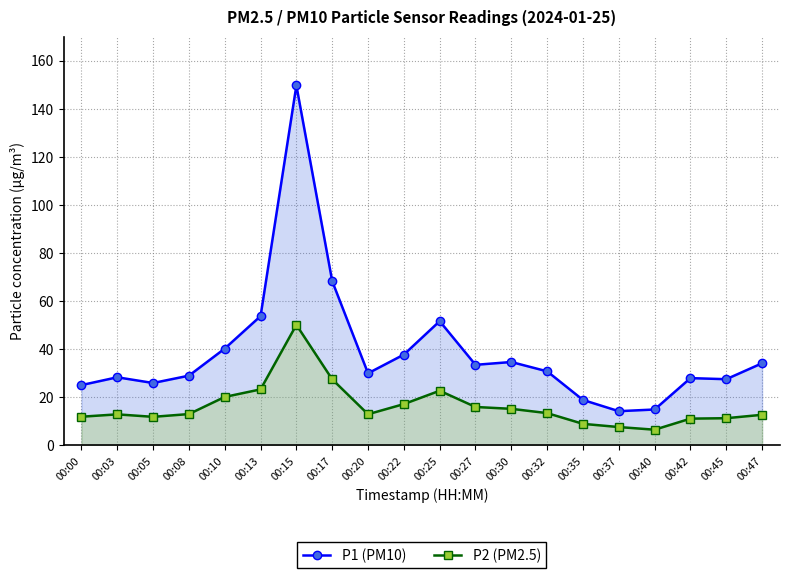

The value of P2 (PM2.5) at 00:37 is 2.0. True or false?

False